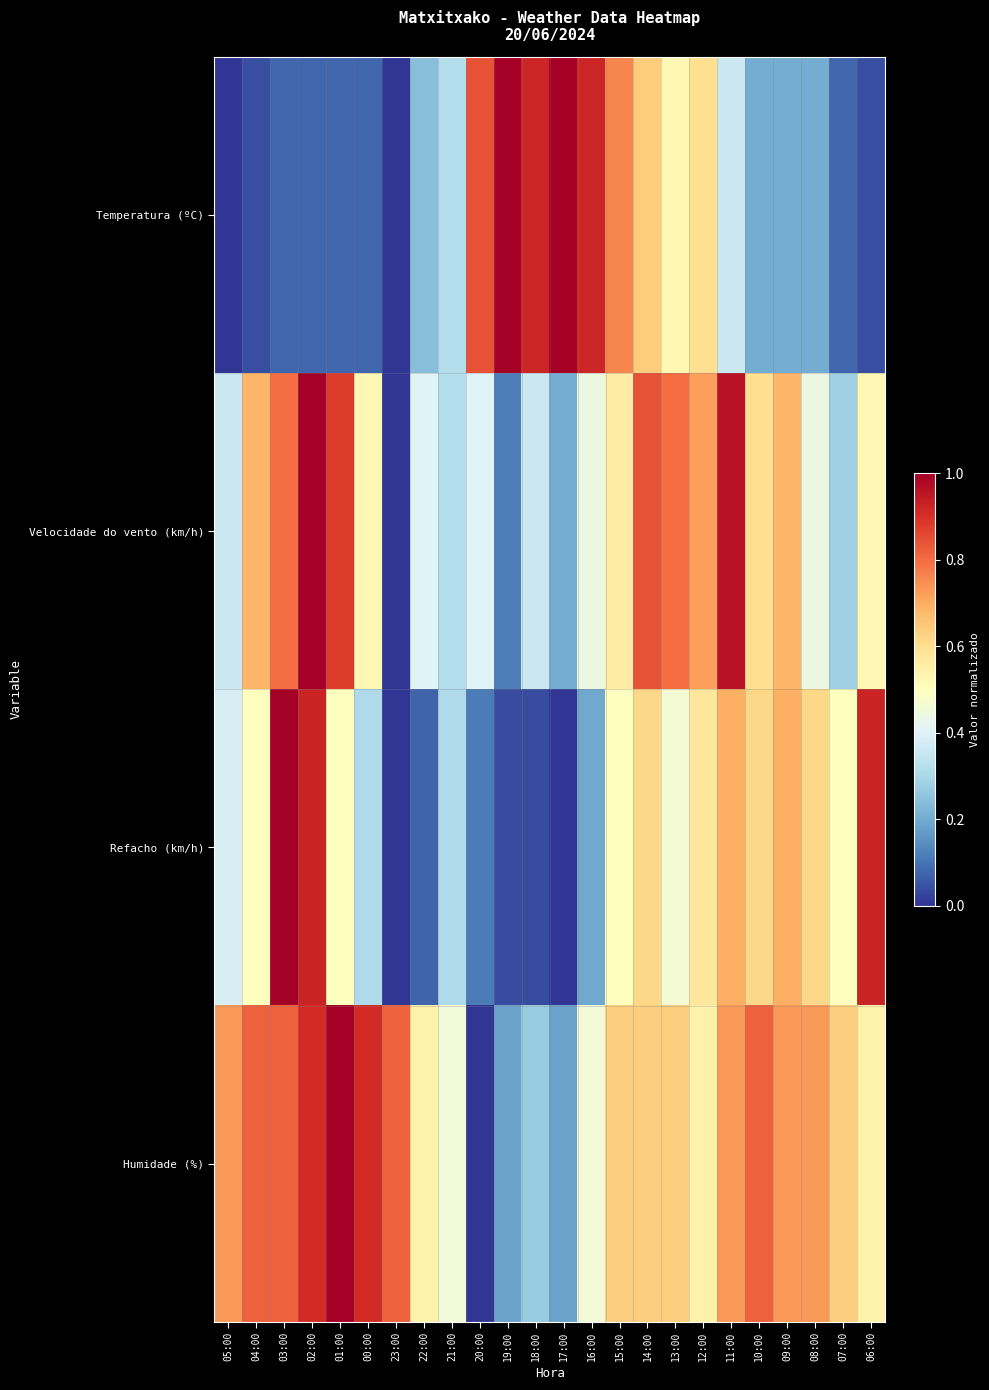

List the series in order of their overall mean, lowest first.

Temperatura (ºC), Refacho (km/h), Velocidade do vento (km/h), Humidade (%)